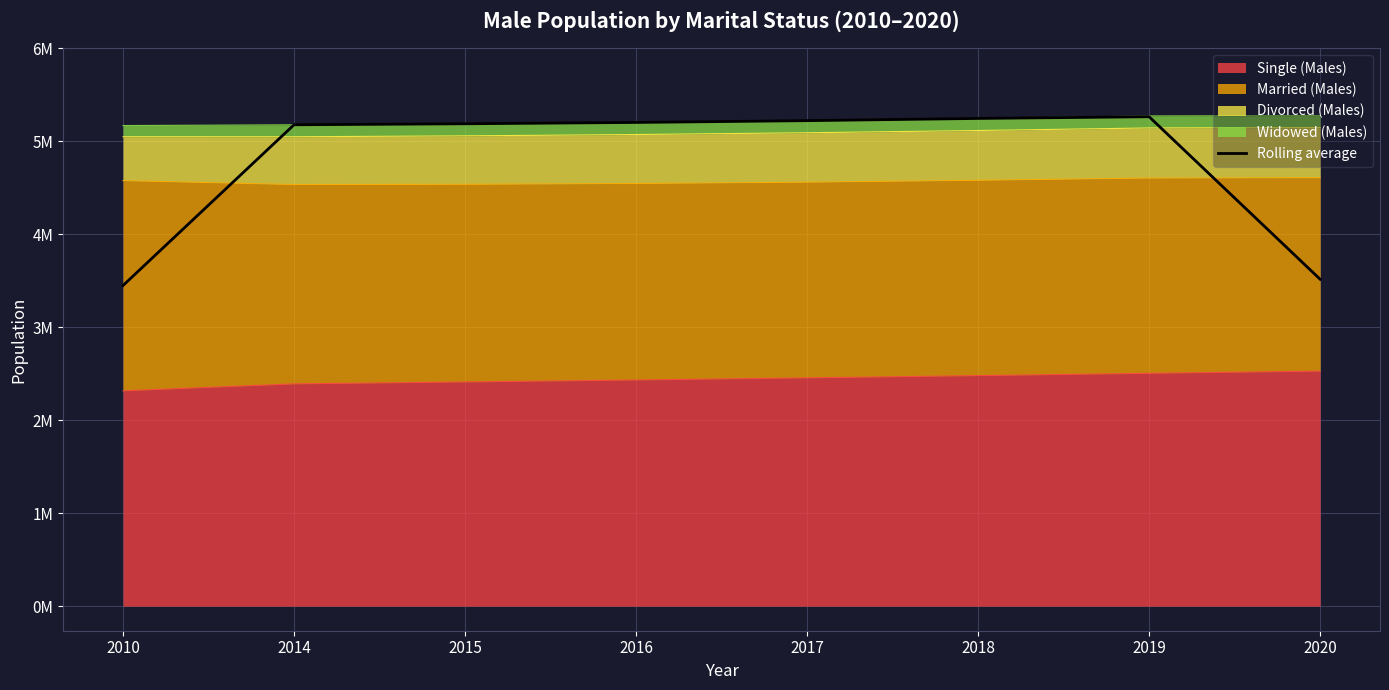

At which category does the data reach its first local peak?

2019